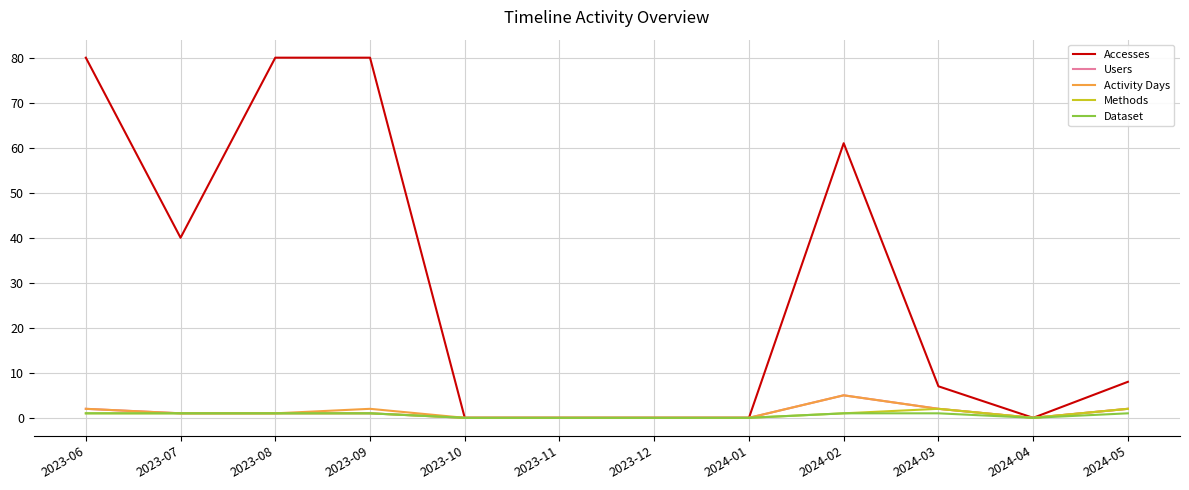

What is the difference between the Activity Days values at 2023-08 and 2023-10?

1